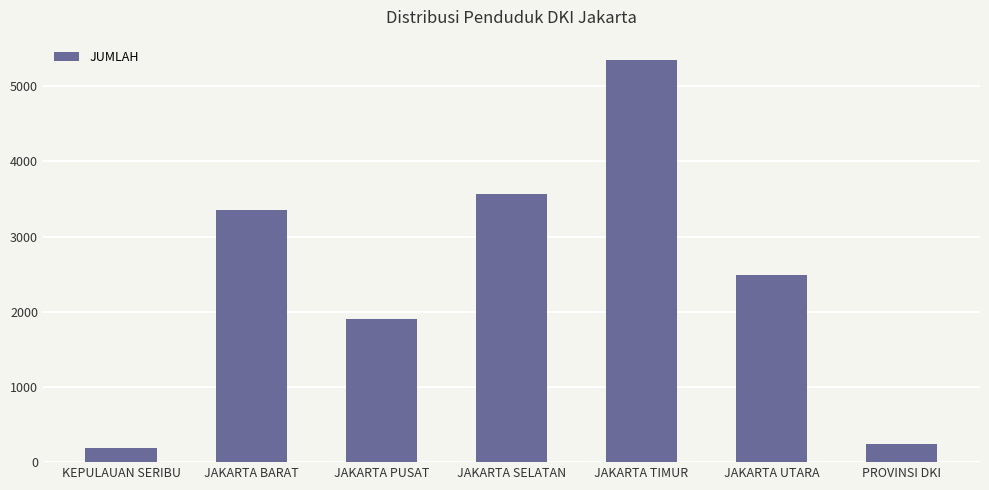

Which label corresponds to the largest value in the chart?

JAKARTA TIMUR